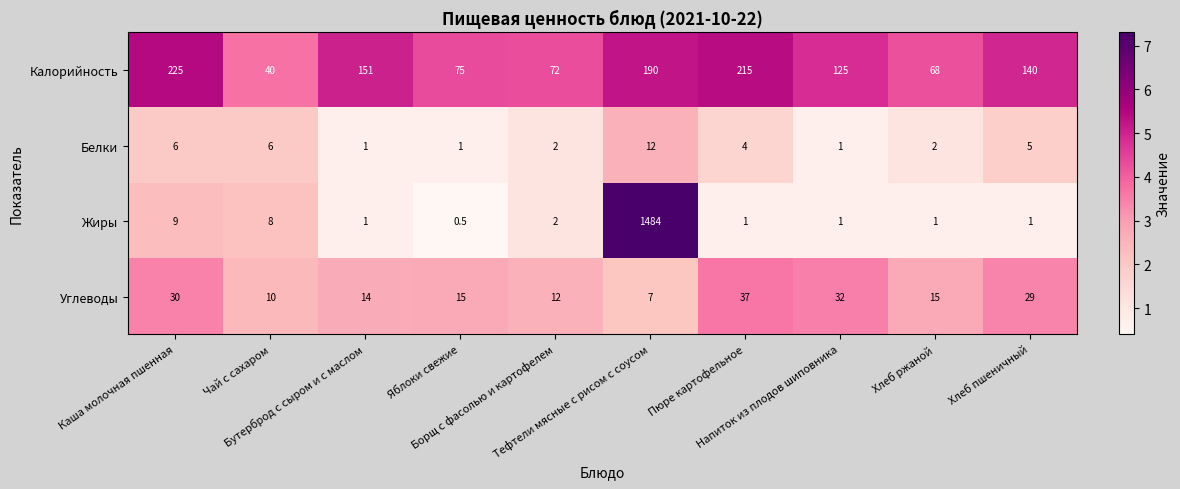

Which series has the widest spread of values?

Жиры